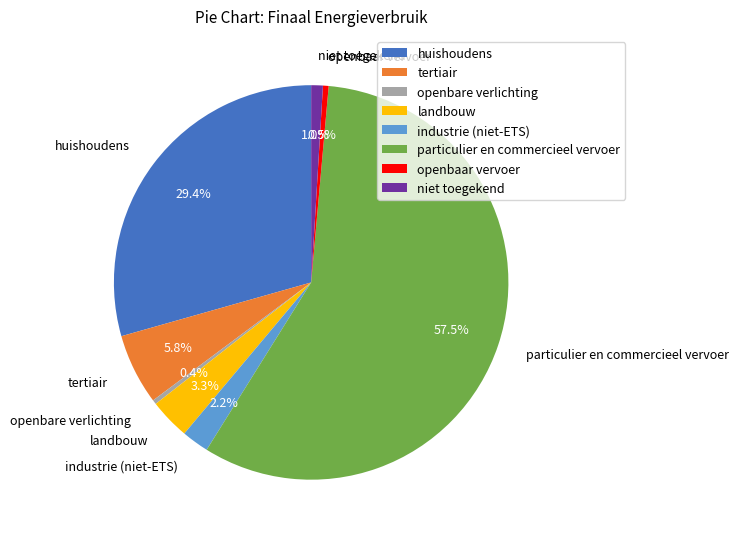

What is the largest slice in the pie chart?

particulier en commercieel vervoer